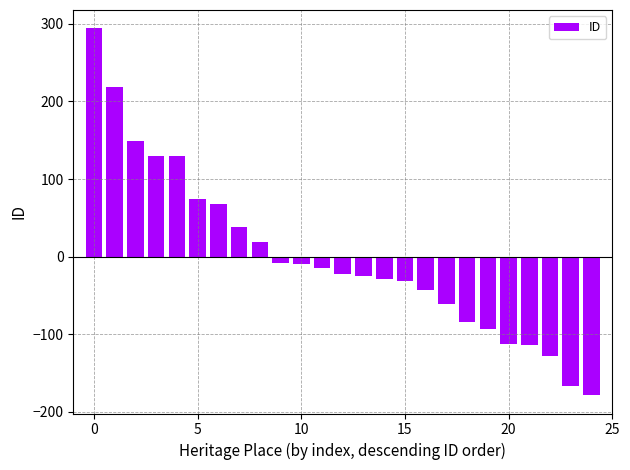

How many values are below zero?

16